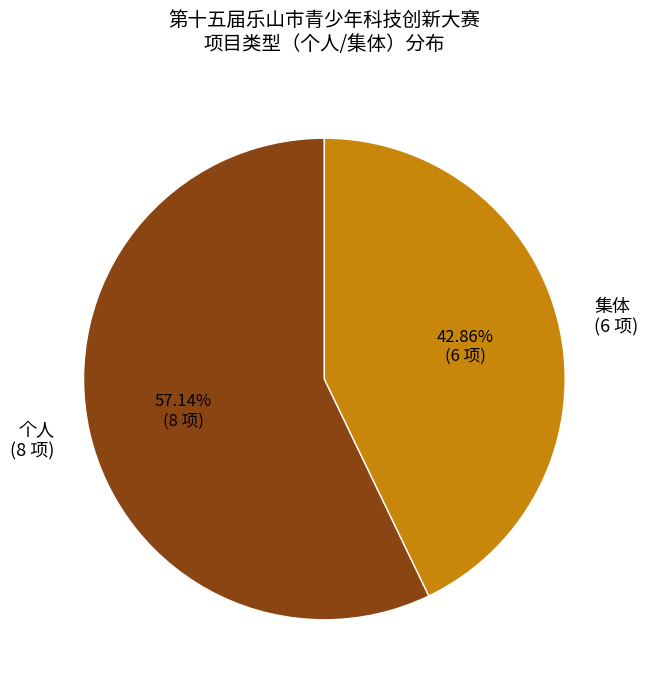

Does 个人 (8 项) represent more than half of the total?

Yes